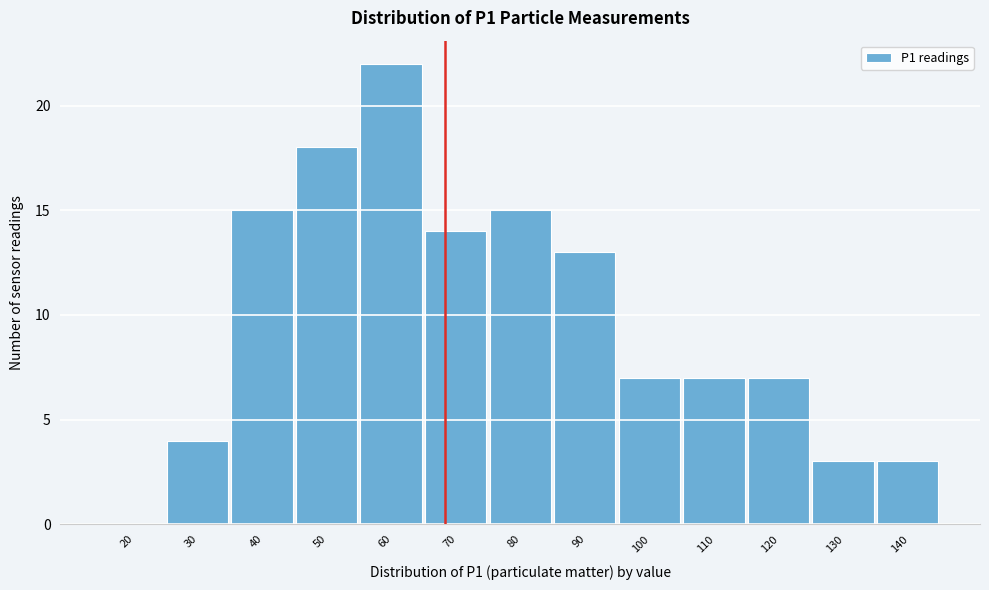

What is the sum of all values?

128